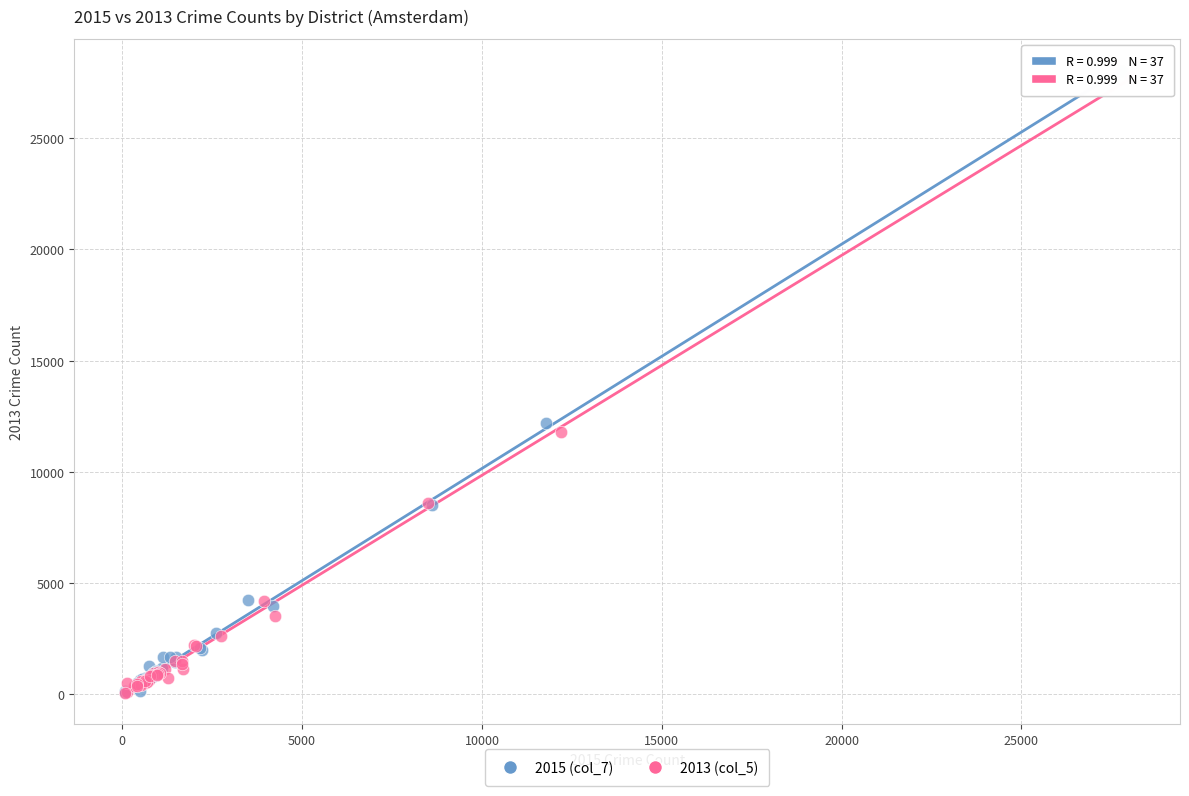

What are all the series names shown in the legend?

2015 (col_7), 2013 (col_5)